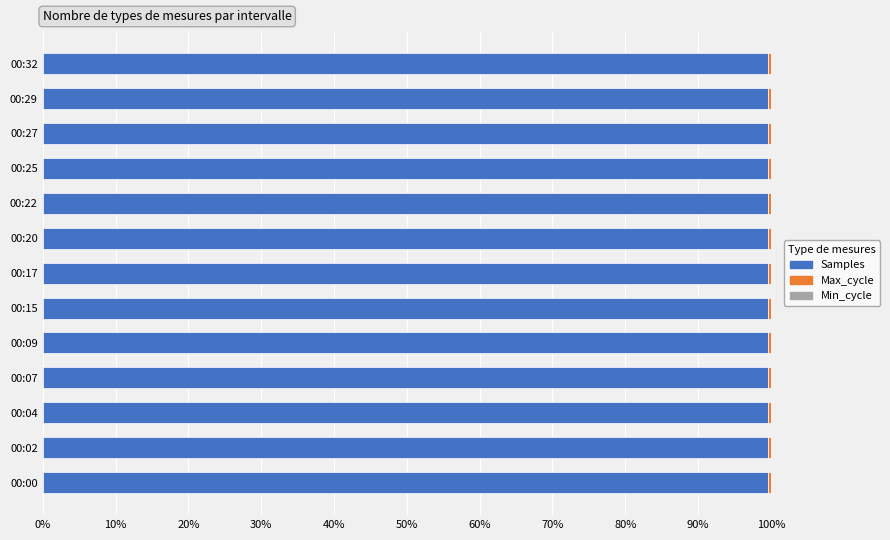

Is it true that Samples equals 47.5 at 00:29?

False